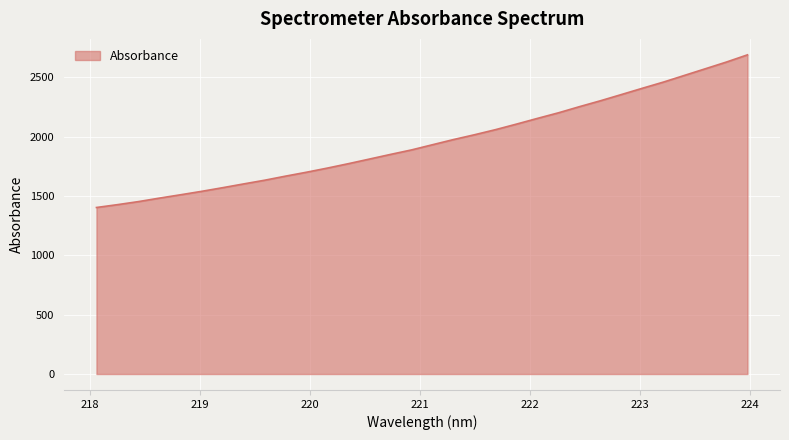

What is the difference between the maximum and minimum values?

1286.6